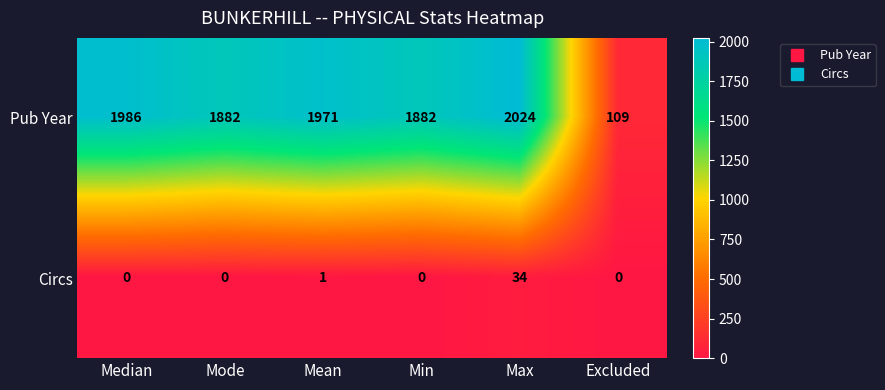

What is the difference between the second highest and second lowest values in the Pub Year series?

104